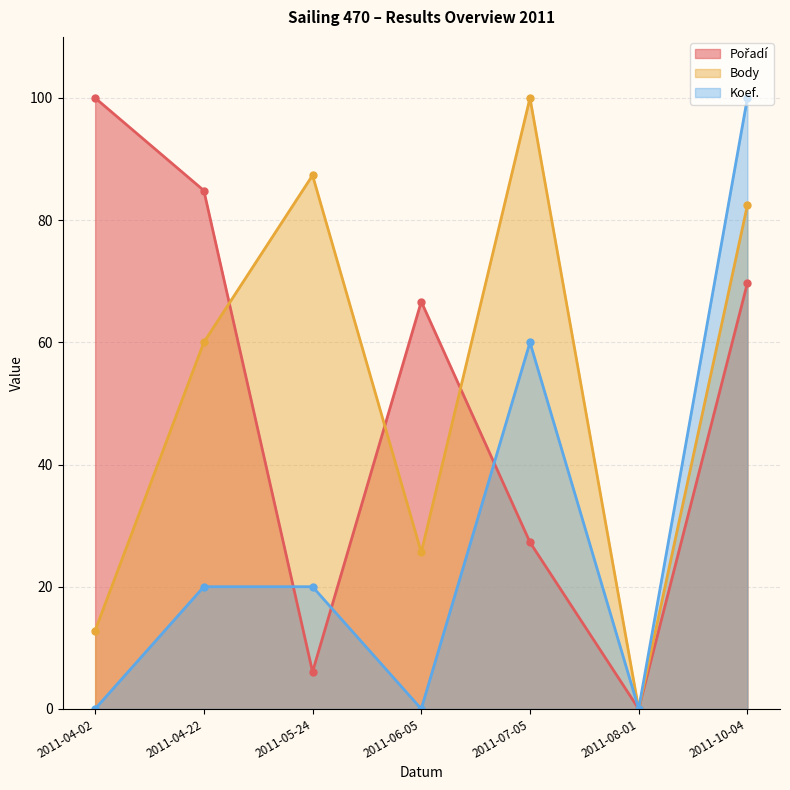

Reading left to right, transcribe all the data shown in this chart.

Pořadí: 100.0	84.8	6.1	66.7	27.3	0.0	69.7
Body: 12.8	60.0	87.3	25.6	100.0	0.0	82.5
Koef.: 0.0	20.0	20.0	0.0	60.0	0.0	100.0